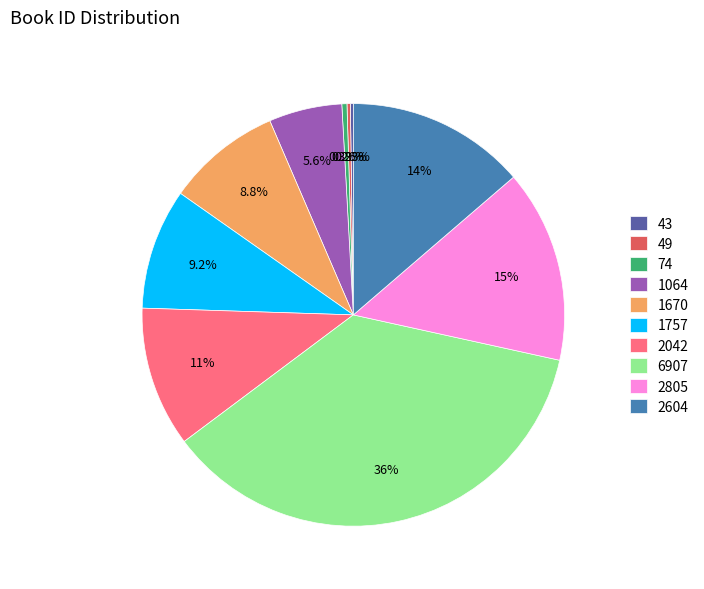

Between 2604 and 74, which is larger?

2604